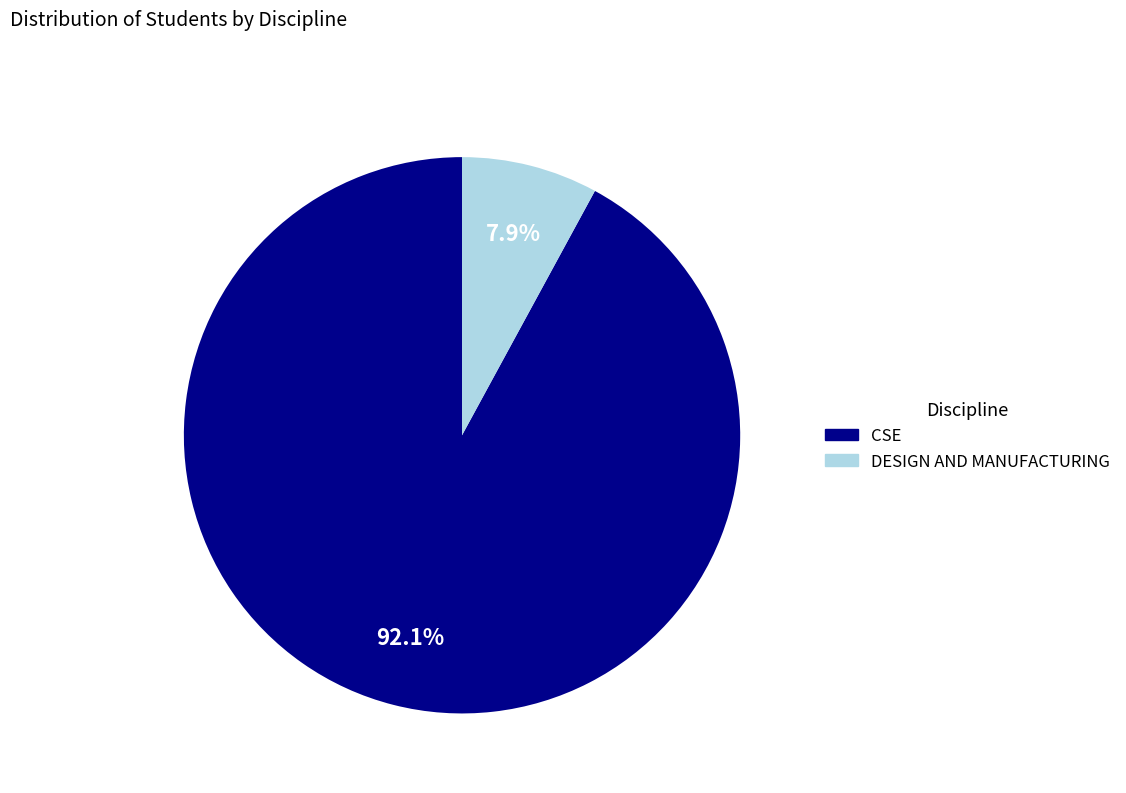

How many slices are in this pie chart?

2